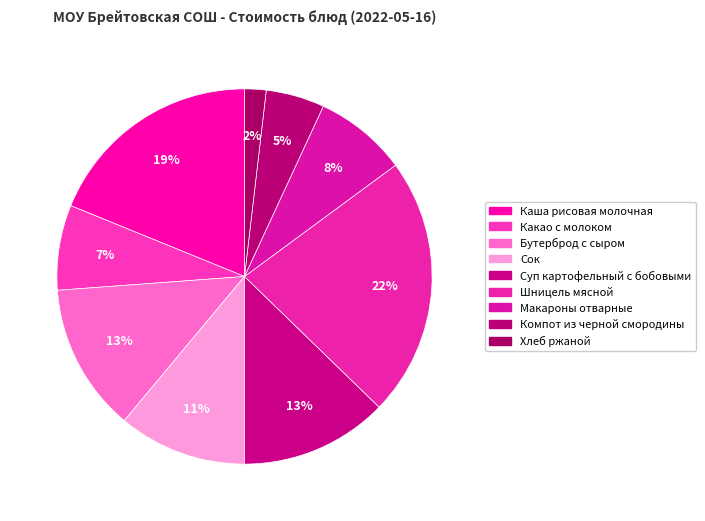

How many segments does this pie chart have?

9